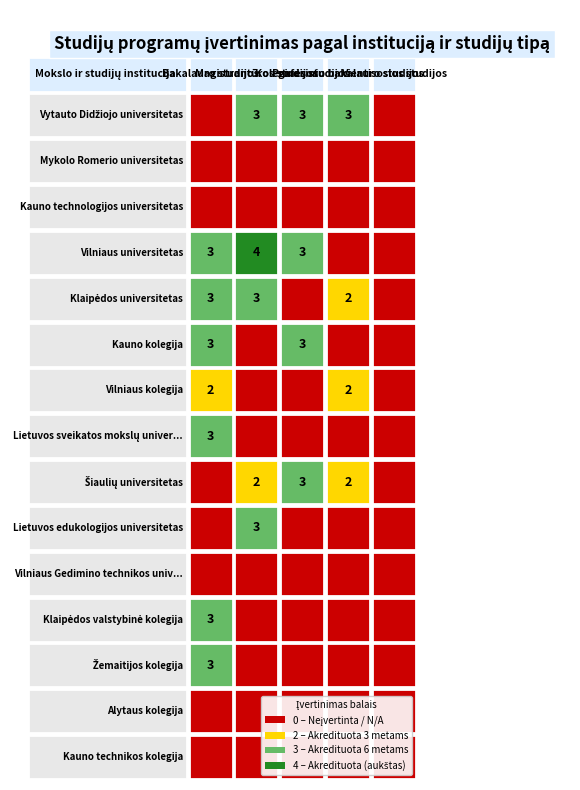

The value of Vytauto Didžiojo universitetas at Koleginės studijos is 3. True or false?

True